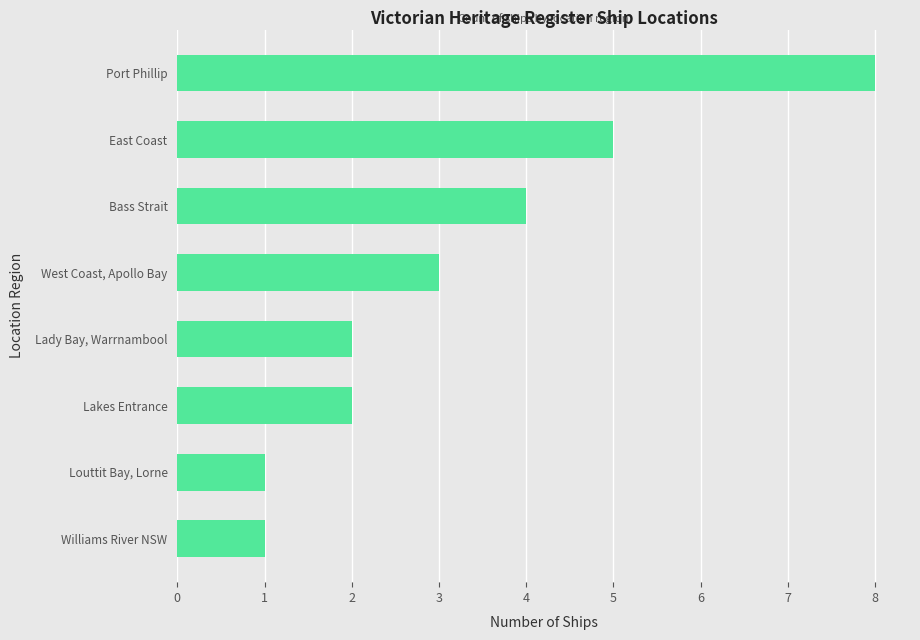

Which category has the highest value across all series?

Port Phillip